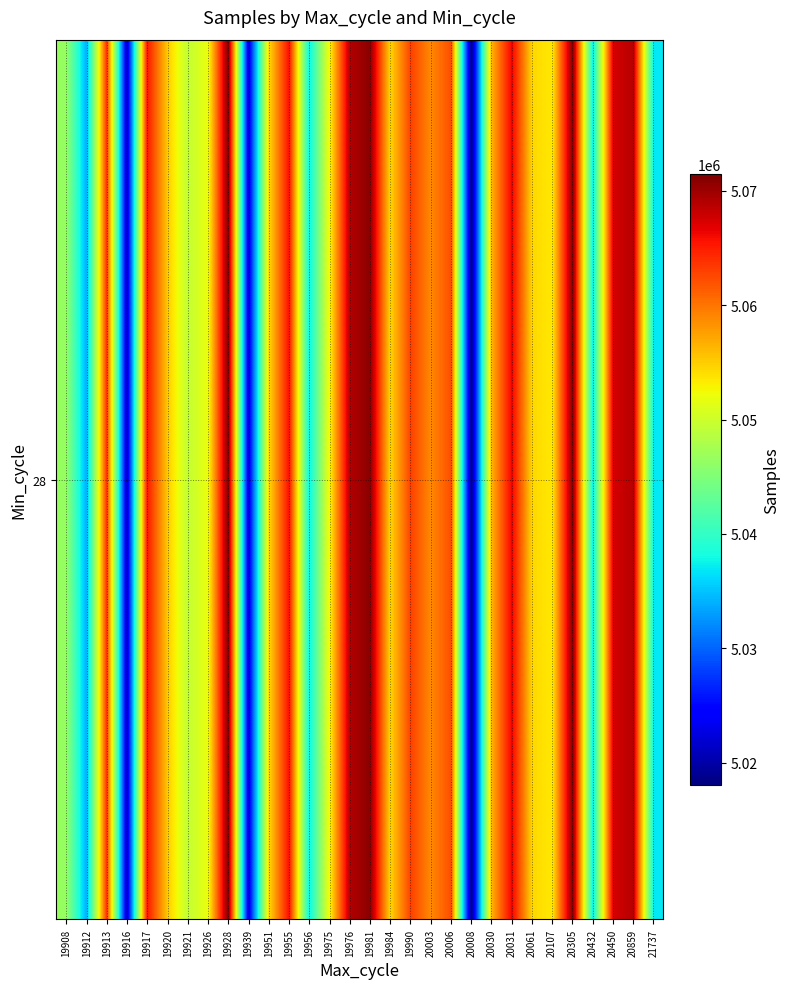

Approximately how many times larger is the value at 19956 compared to 19917?

1.0